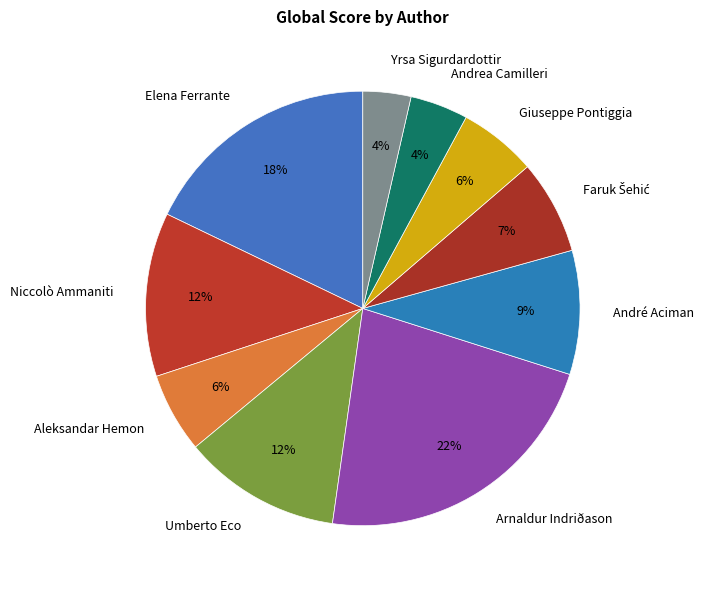

True or false: André Aciman accounts for 9% of the total.

True